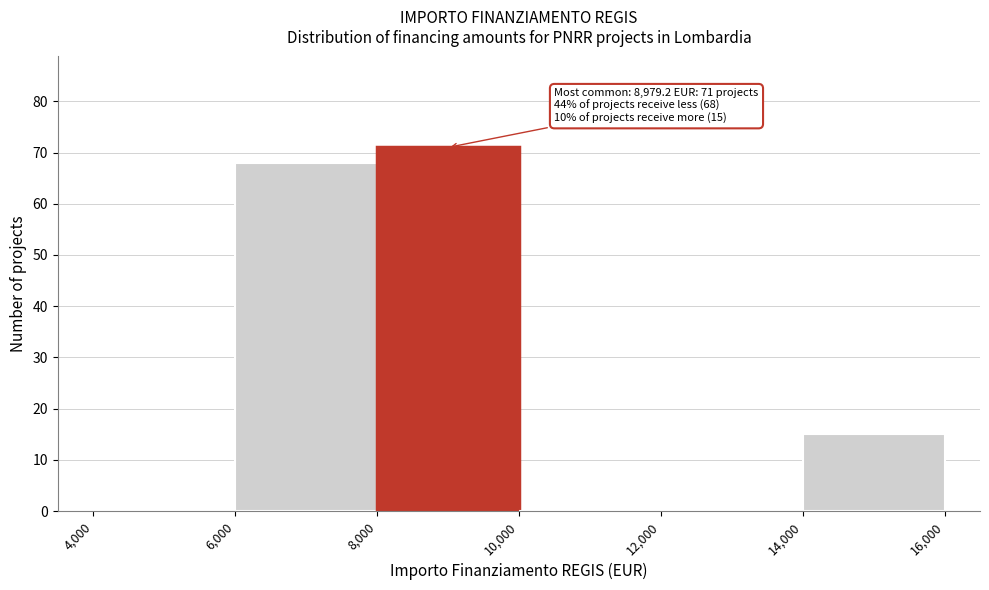

Which range on the x-axis has the tallest bar?

8,000 to 10,000